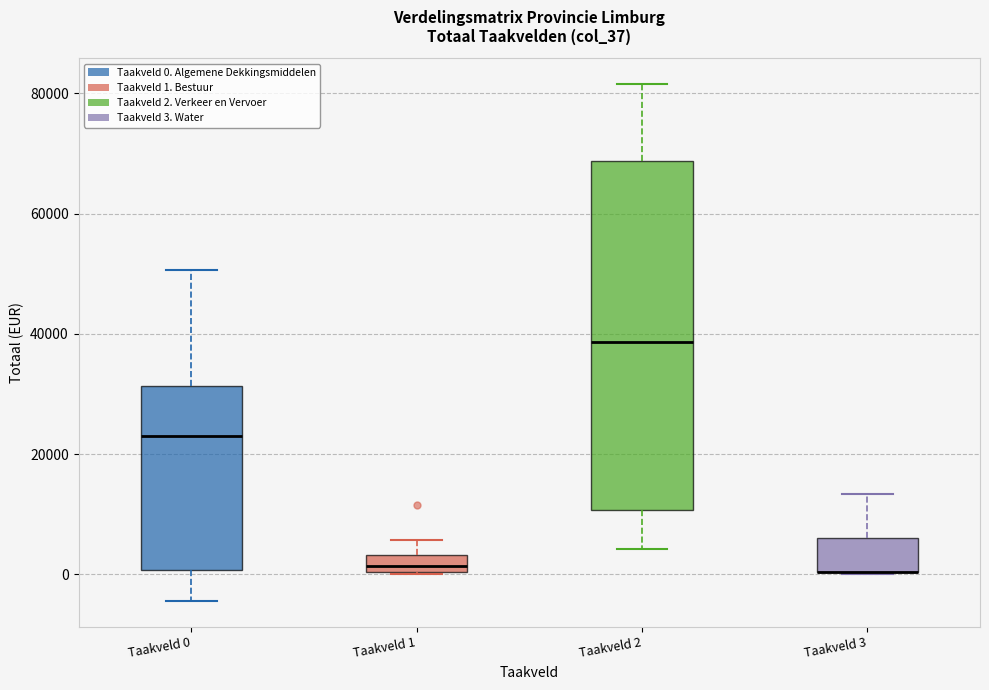

Where does the upper whisker of the box for Taakveld 1 end on the y-axis? The values are not printed on the chart, so give them approximately, as read against the axis.

6000